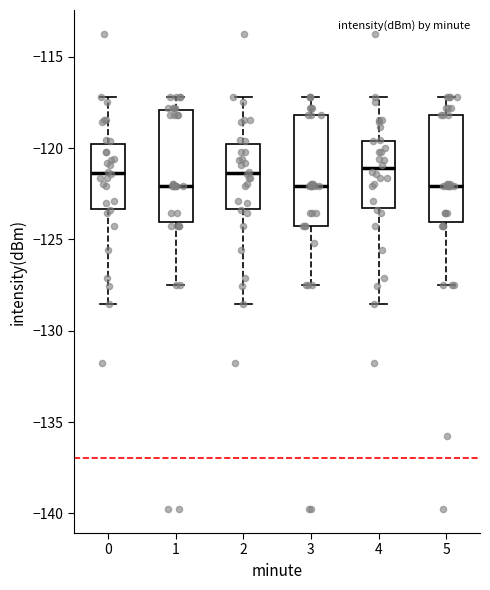

Where does the upper whisker of the box at x = 3 end on the y-axis? The values are not printed on the chart, so give them approximately, as read against the axis.

-117.0